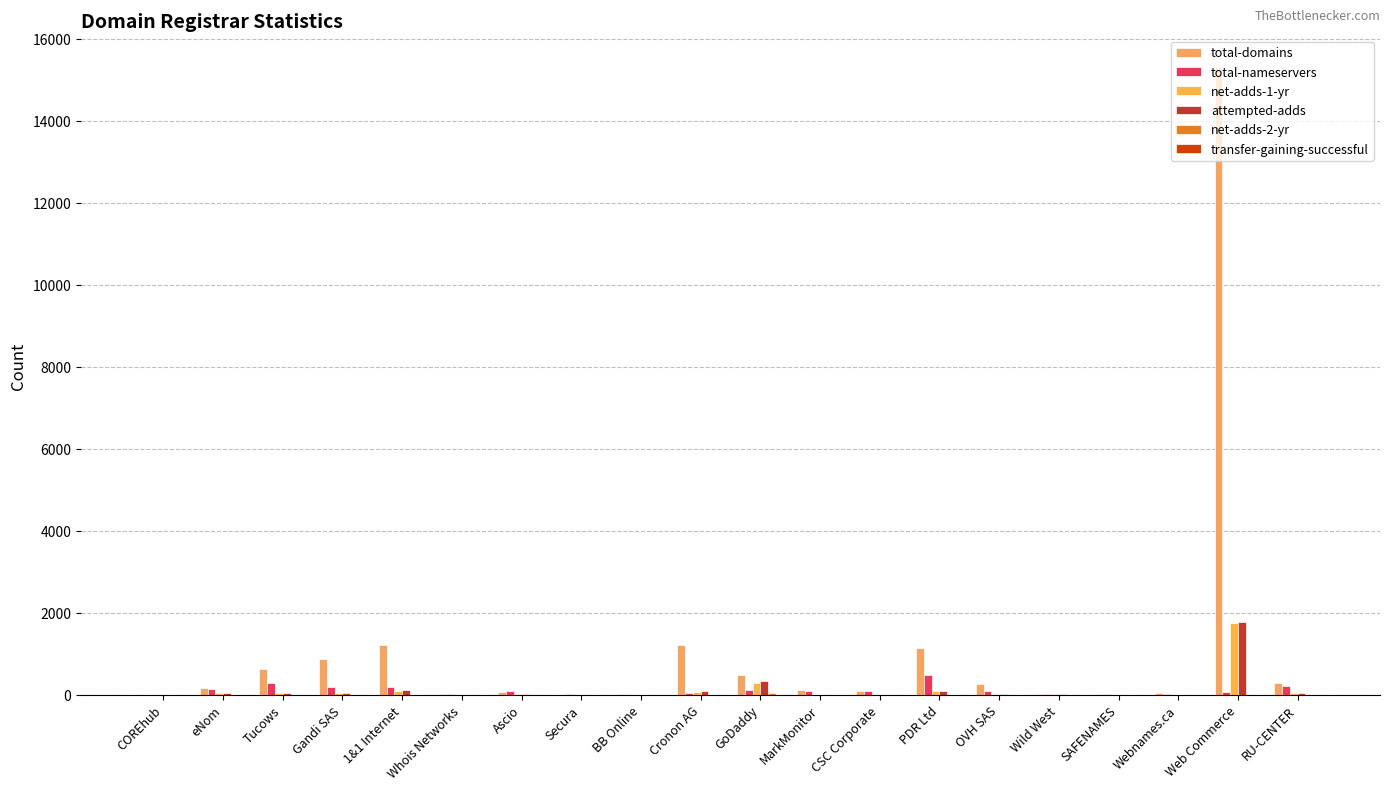

Count the number of categories in the chart.

20